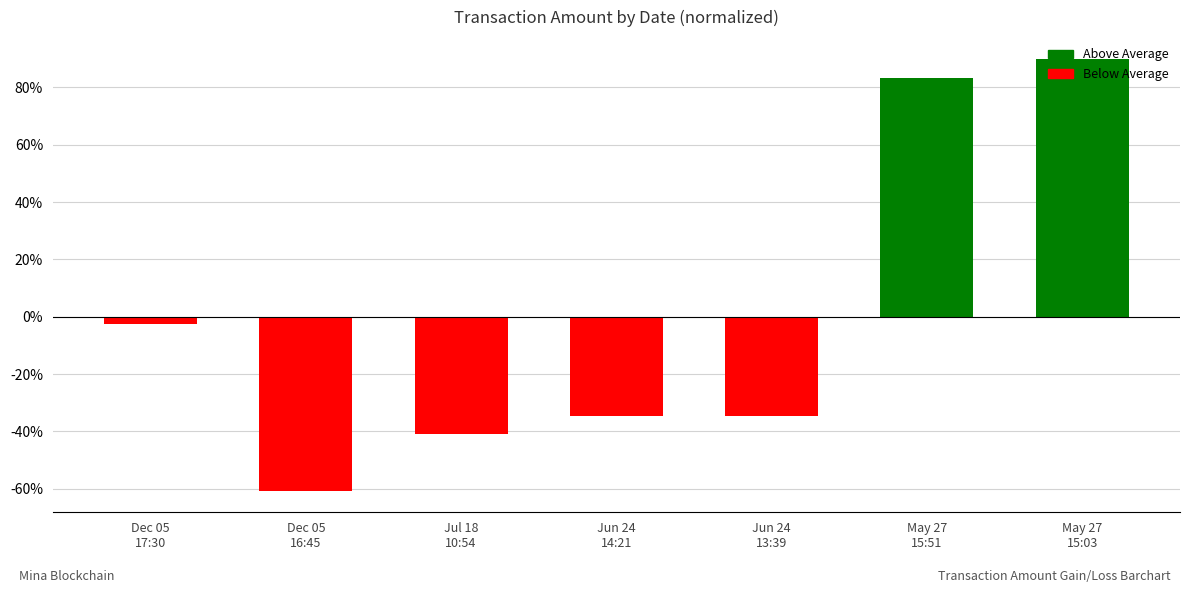

What is the maximum value shown in the chart?

90.0